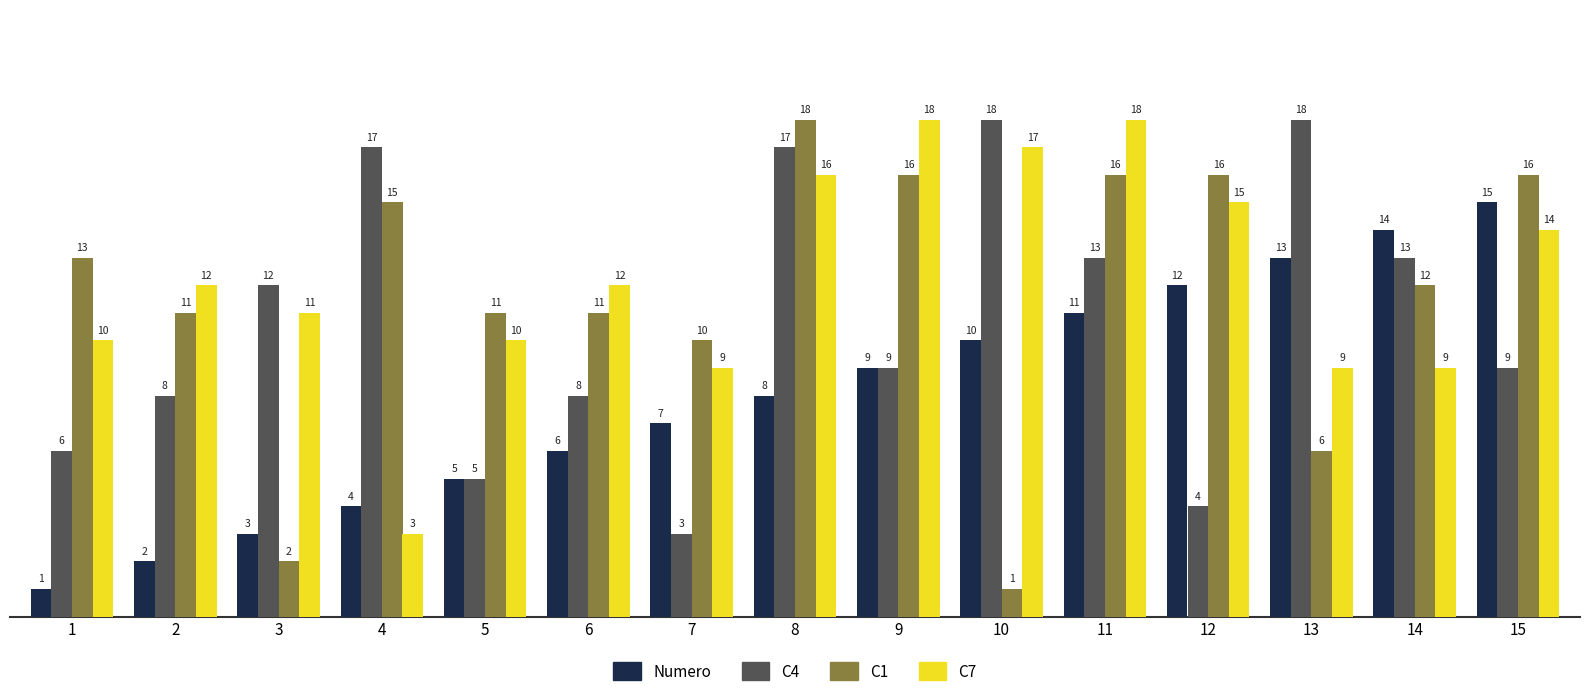

Which series has the widest spread of values?

C1